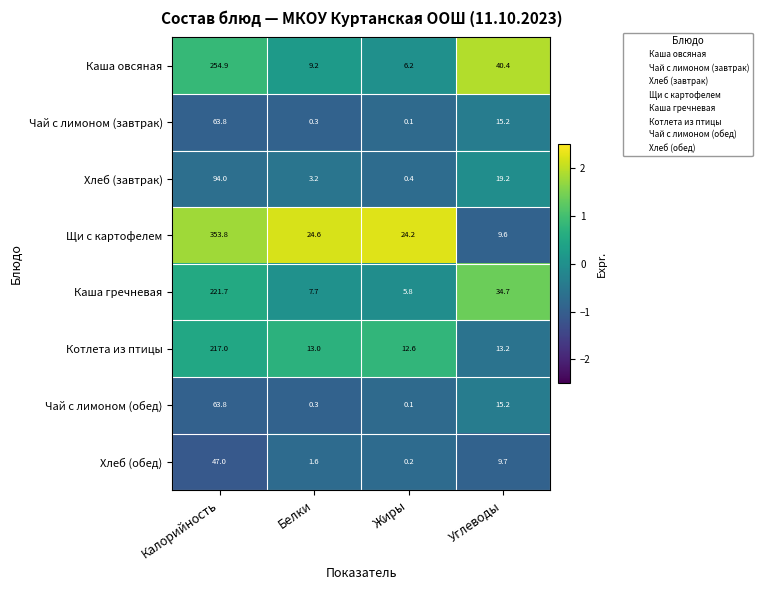

Is it true that Котлета из птицы equals 129.3 at Калорийность?

False